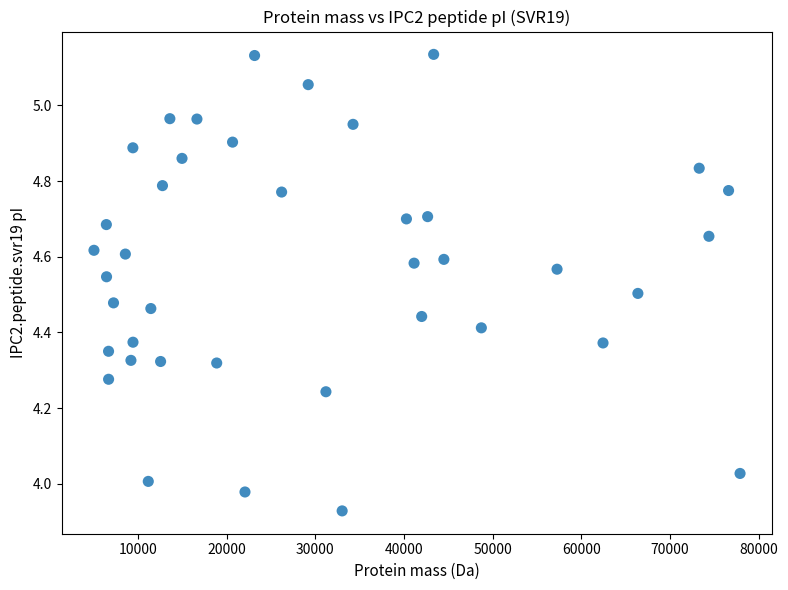

What is the range of Y values (max minus min)?

1.2